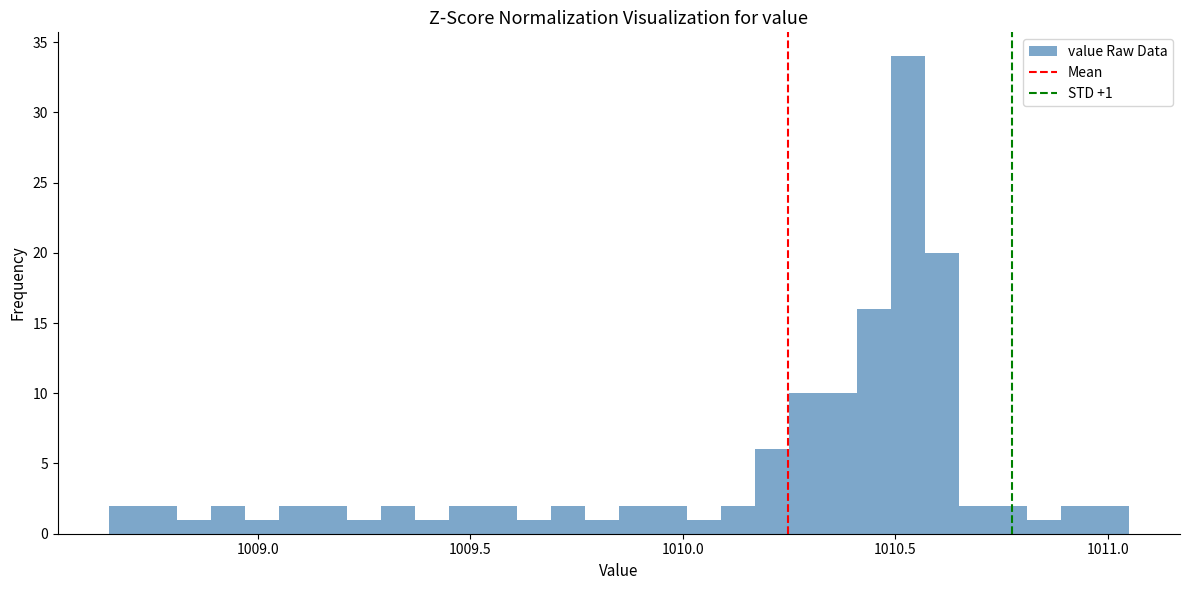

Read against the x-axis, roughly where is the centre of the tallest bar?

1010.55